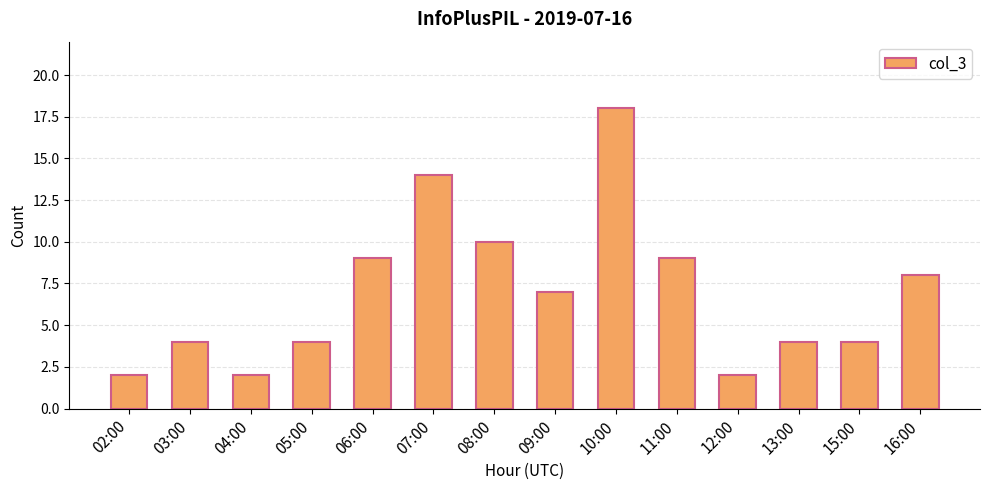

Reading left to right, transcribe all the data shown in this chart.

2	4	2	4	9	14	10	7	18	9	2	4	4	8